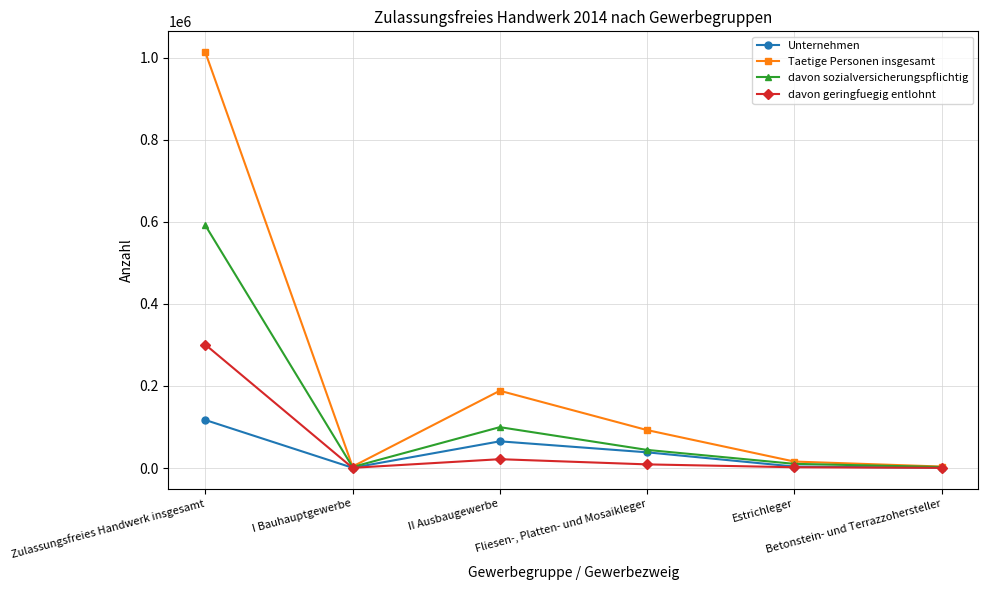

Where is the first local maximum for davon sozialversicherungspflichtig?

II Ausbaugewerbe